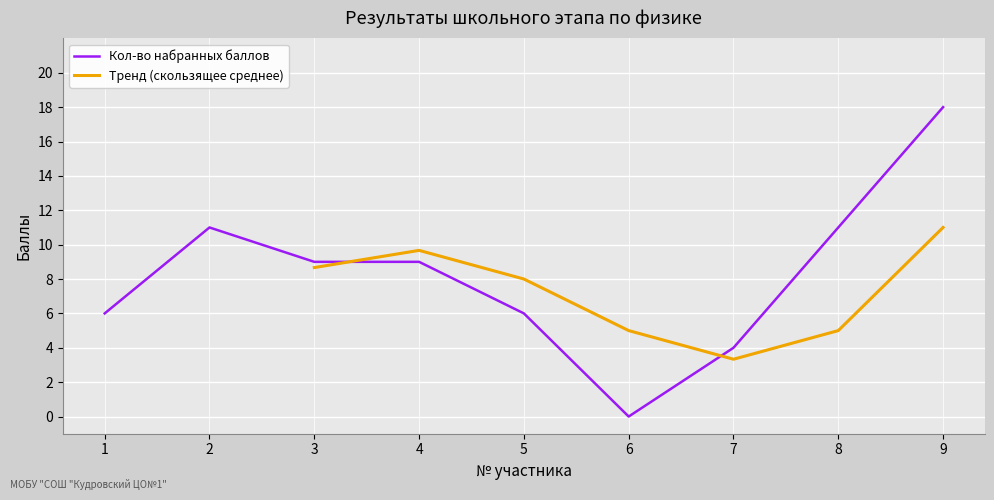

What is the greatest value displayed?

18